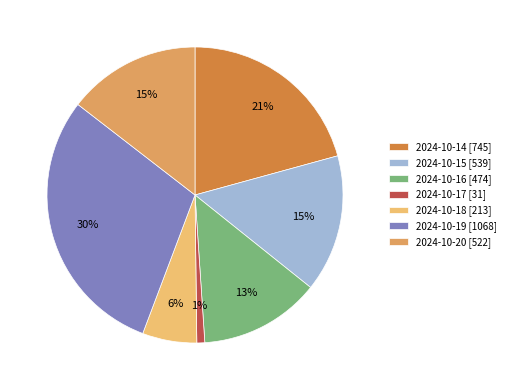

Which slice is the smallest?

2024-10-17